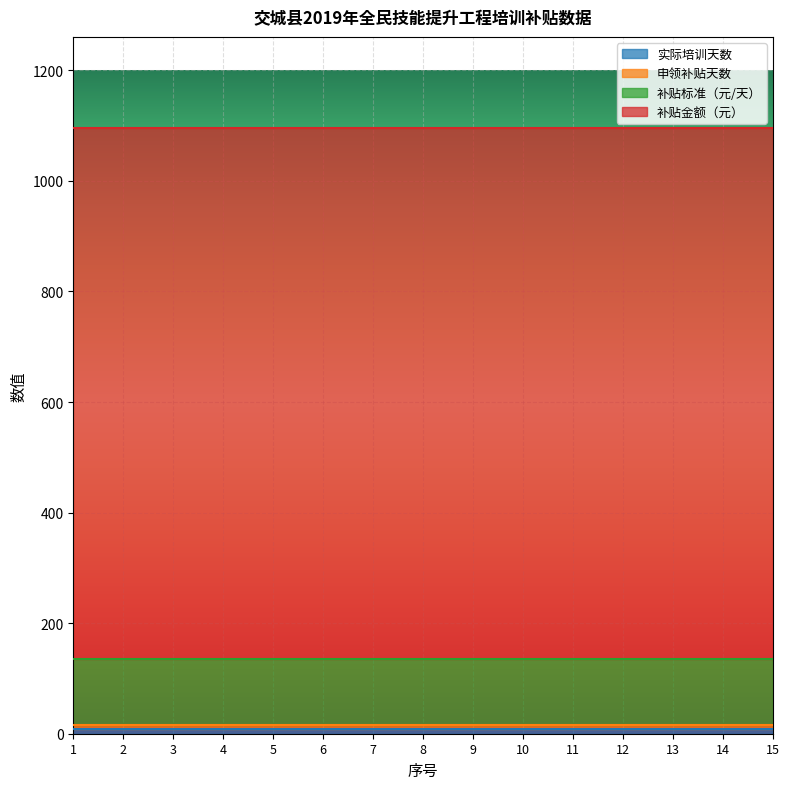

At which category is the sum across all series the highest?

1